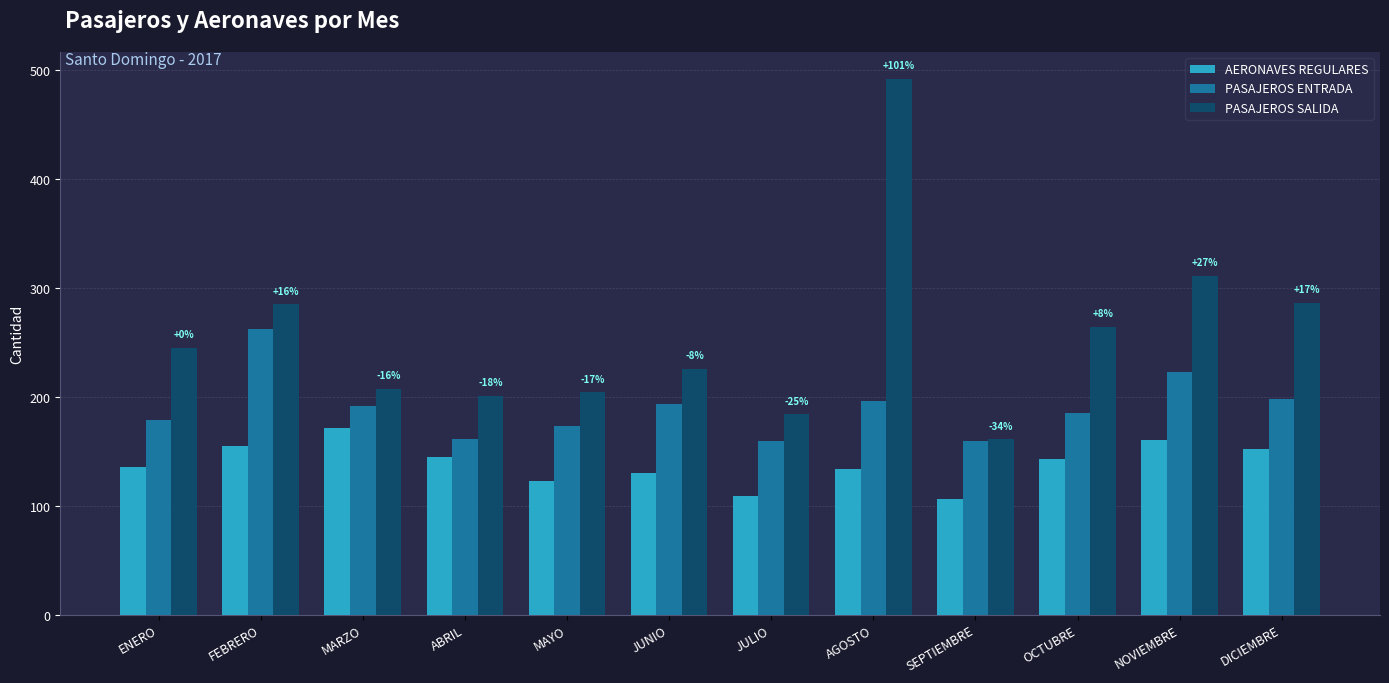

What is the approximate value of PASAJEROS ENTRADA at AGOSTO?

196